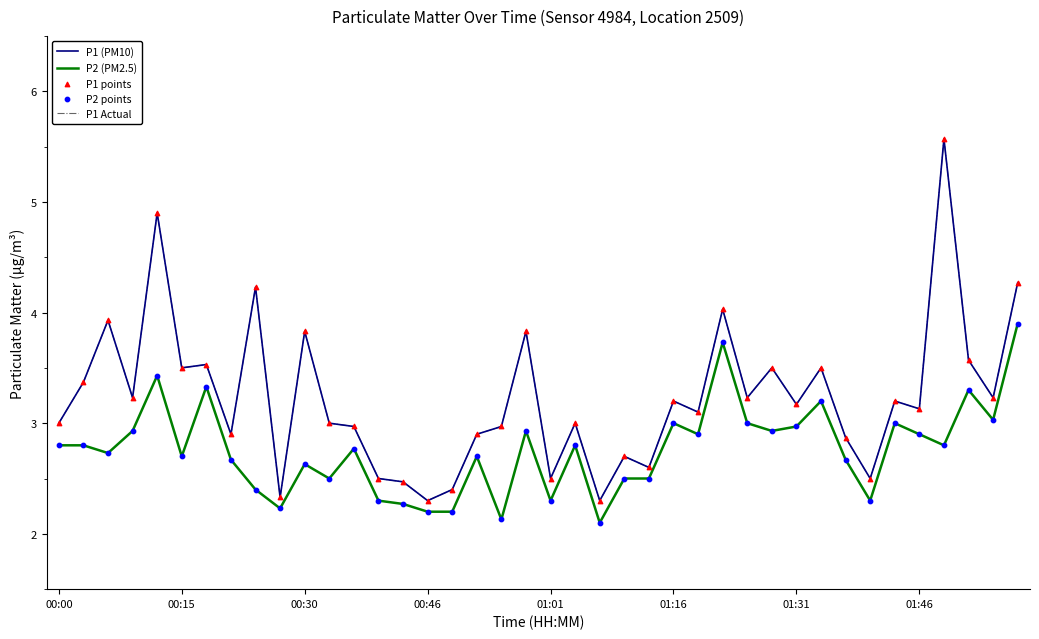

Which series has the largest total across all categories?

P1 (PM10)